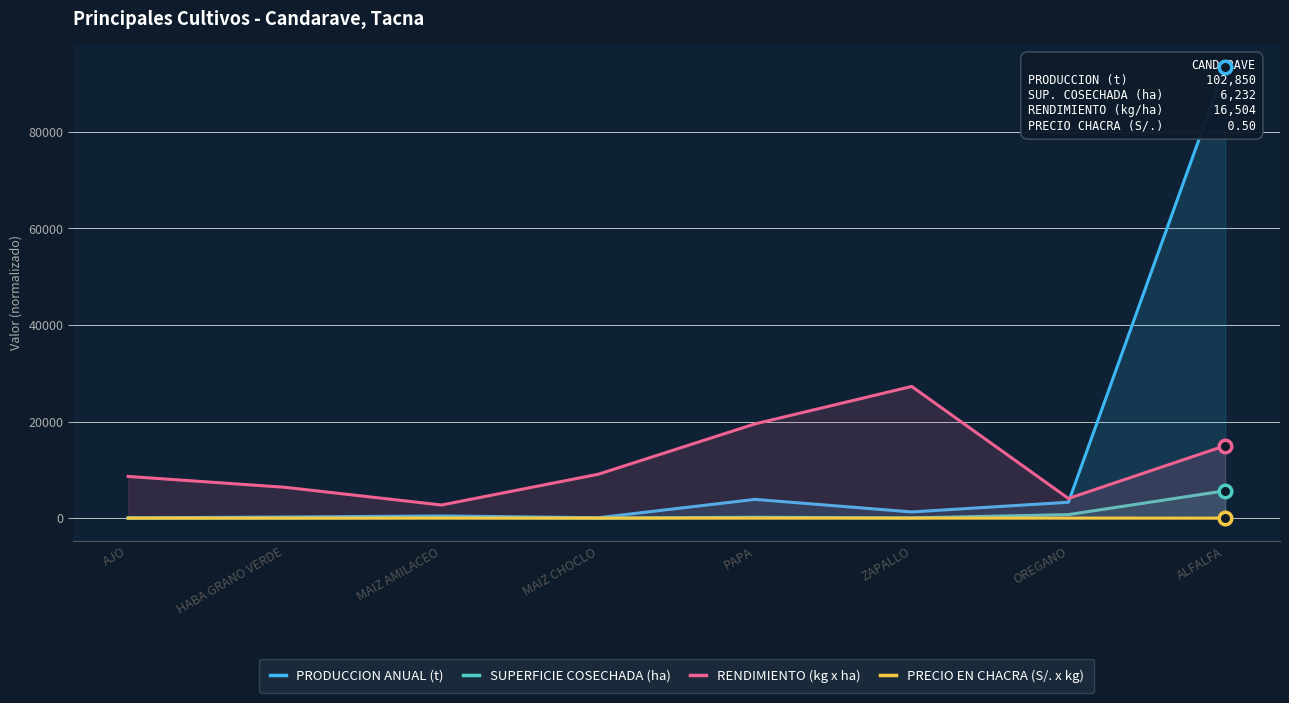

Where is the first local minimum for SUPERFICIE COSECHADA (ha)?

MAIZ CHOCLO